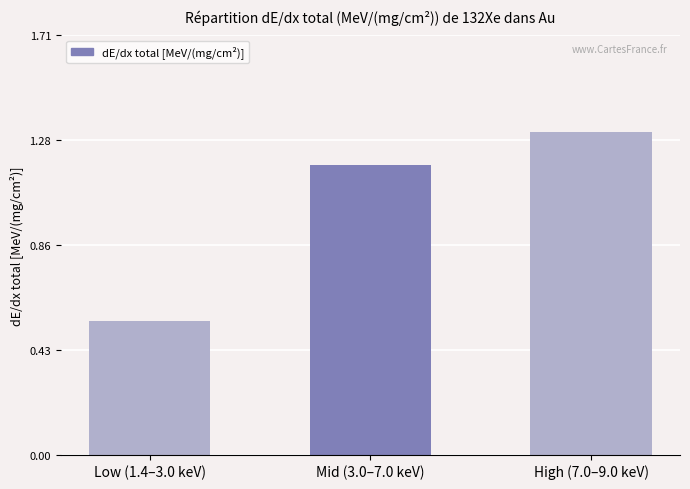

Which label corresponds to the largest value in the chart?

High (7.0–9.0 keV)